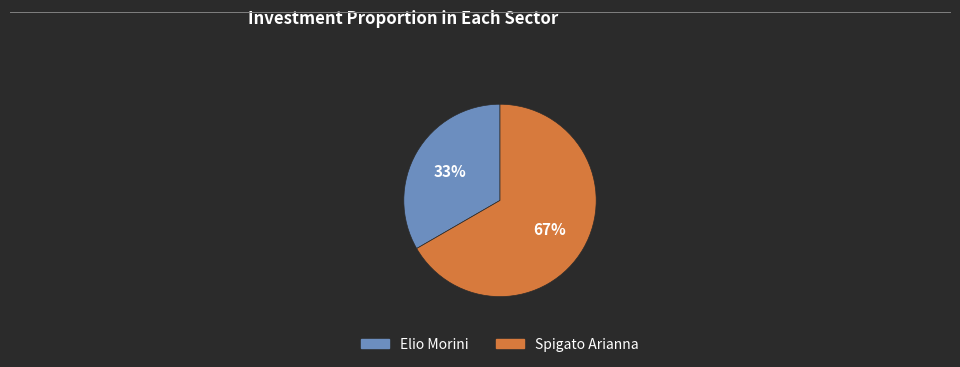

To the nearest percent, what is the combined percentage of Elio Morini and Spigato Arianna?

100%